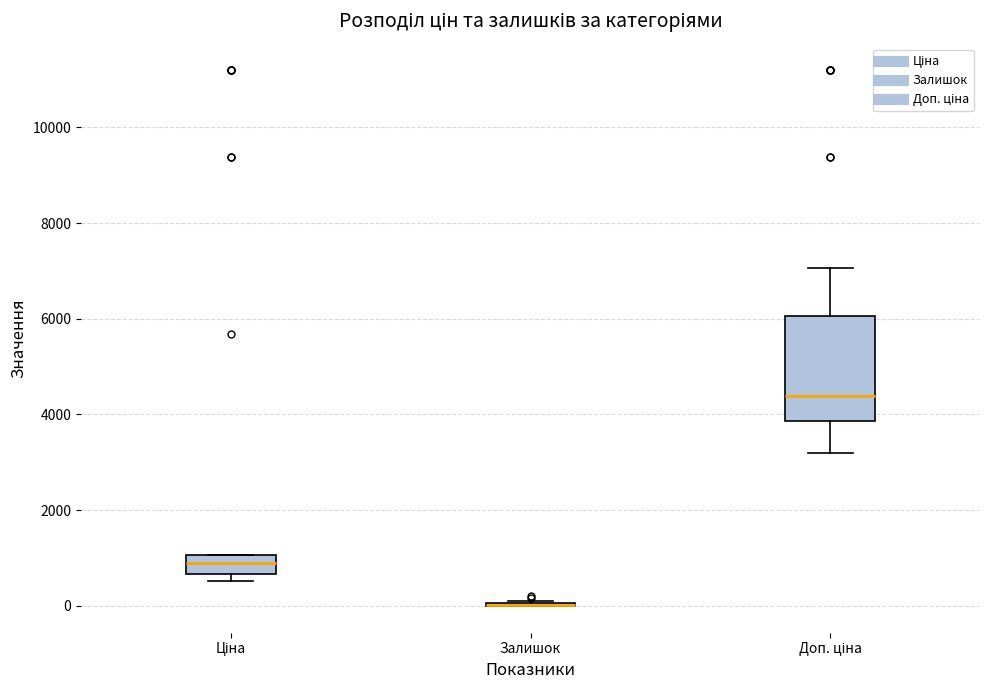

Which box is the tallest, from its lower edge to its upper edge?

Доп. ціна